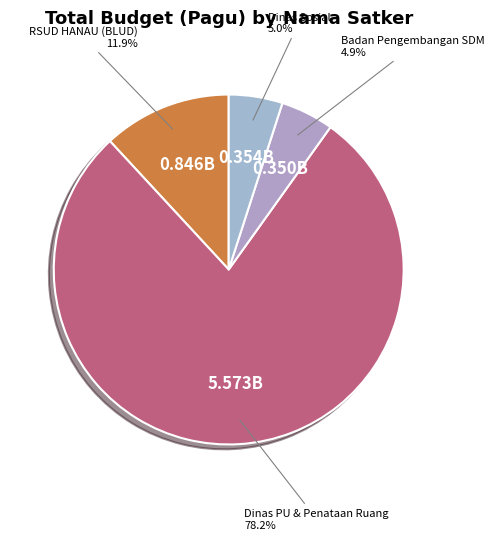

Which slice represents more than half of the pie?

Dinas PU & Penataan Ruang